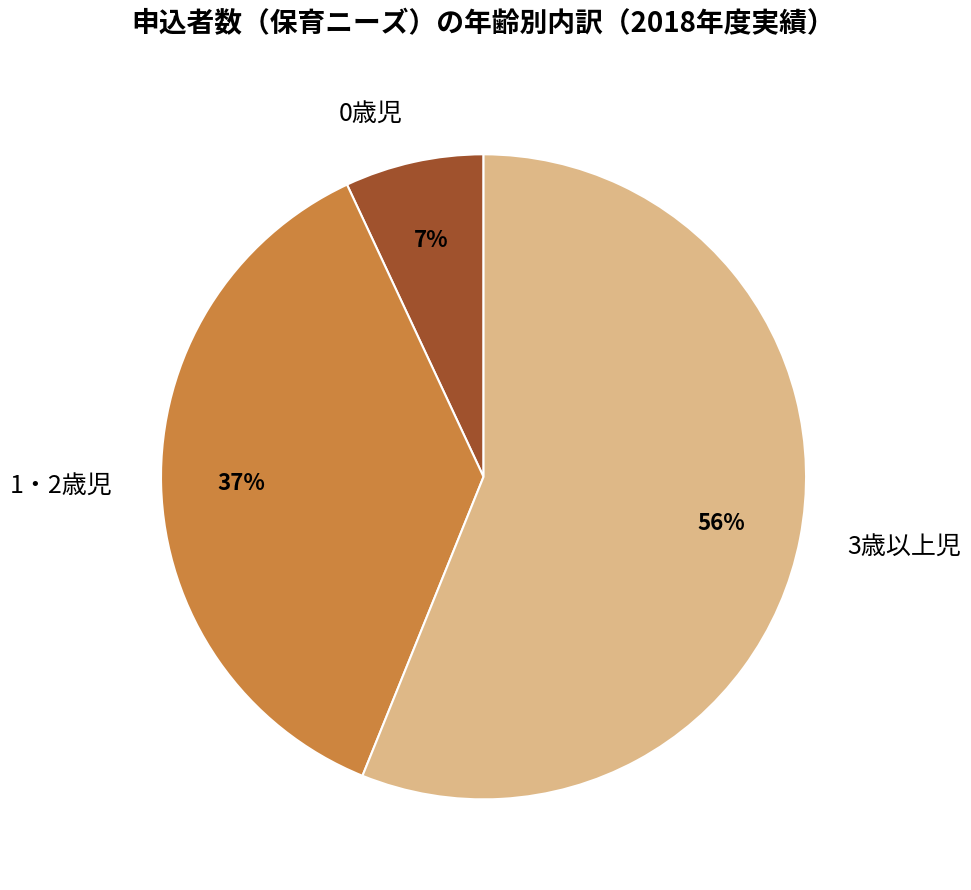

How many segments does this pie chart have?

3